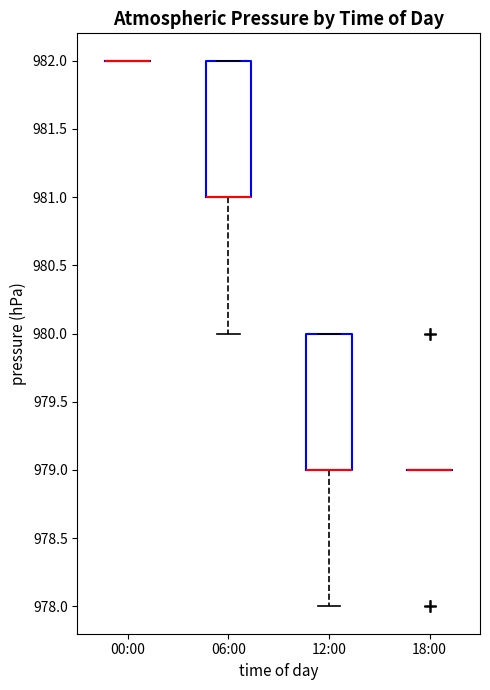

Reading left to right, read every box against the y-axis: the position of its median line, the range the box covers, and the ends of its whiskers. The values are not printed on the chart, so give them approximately, as read against the axis.

00:00: box collapsed to a line at 982, whiskers 982 to 982
06:00: median 981 (drawn on the box's lower edge), box 981 to 982, whiskers 980 to 982
12:00: median 979 (drawn on the box's lower edge), box 979 to 980, whiskers 978 to 980
18:00: box collapsed to a line at 979, whiskers 979 to 979